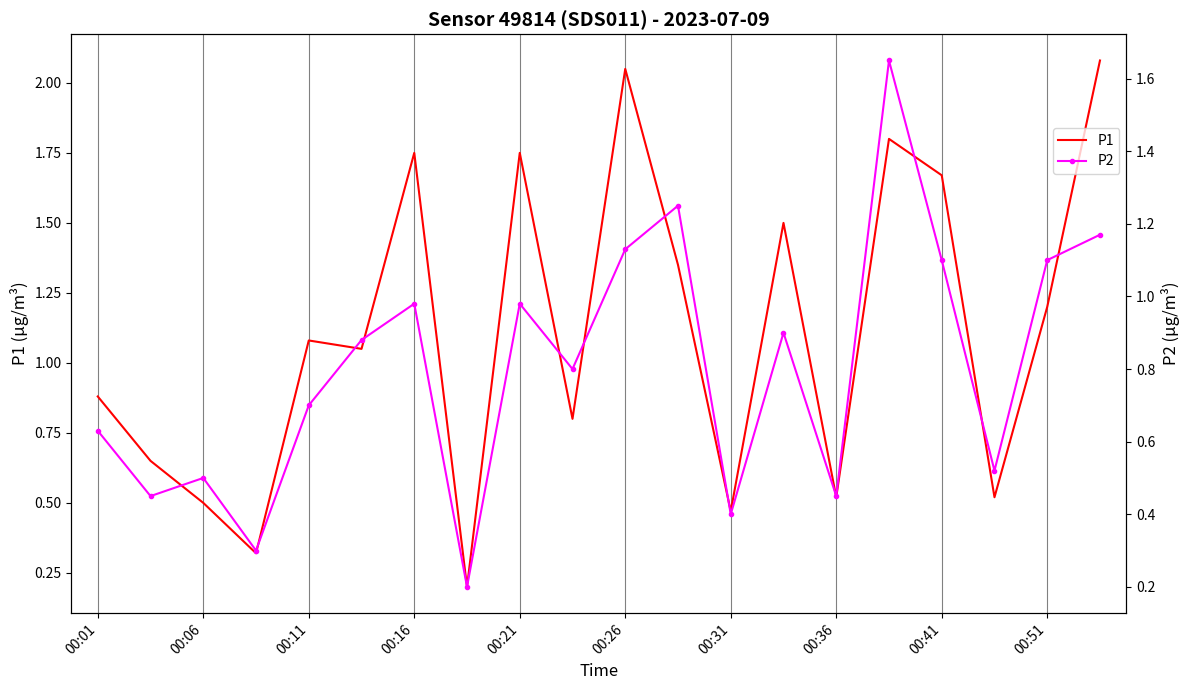

In P2, how many points are higher than both neighbors (excluding endpoints)?

6